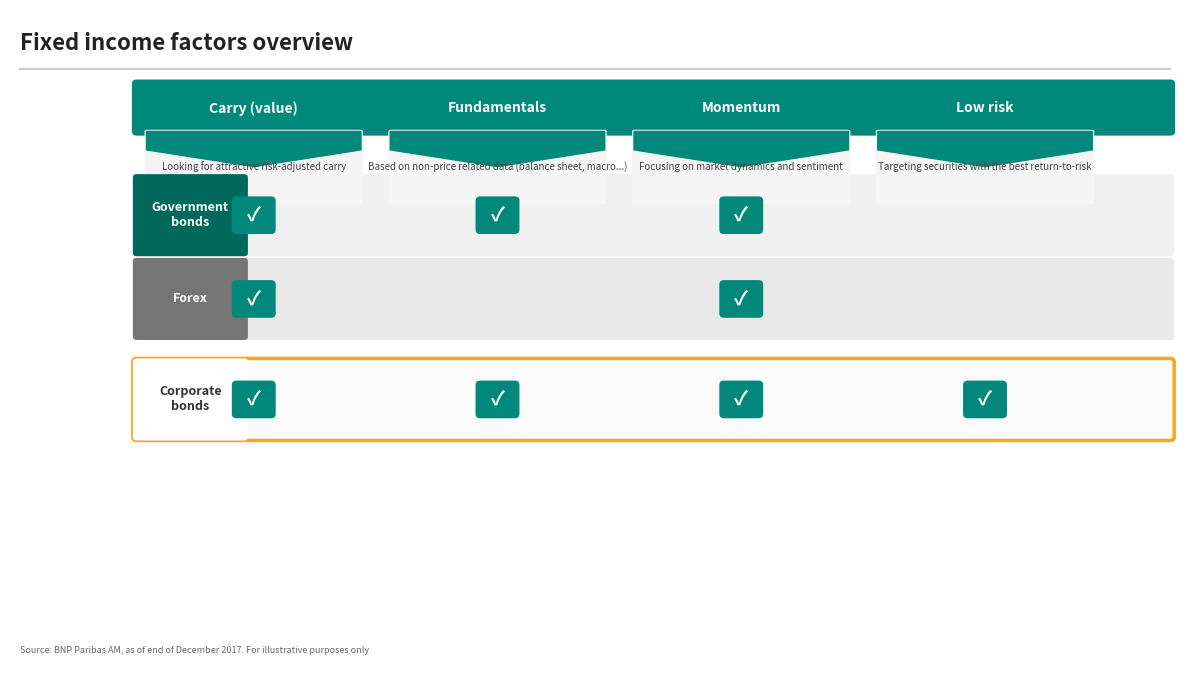

Reading right to left, list all the values displayed in this chart.

Government bonds: 3=0	2=1	1=1	0=1
Forex: 3=0	2=1	1=0	0=1
Corporate bonds: 3=1	2=1	1=1	0=1